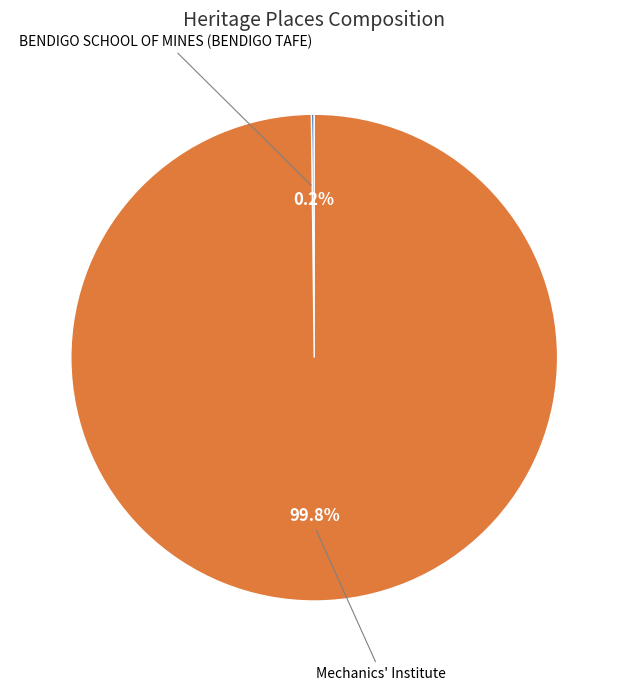

Is there a majority slice in this chart?

Yes